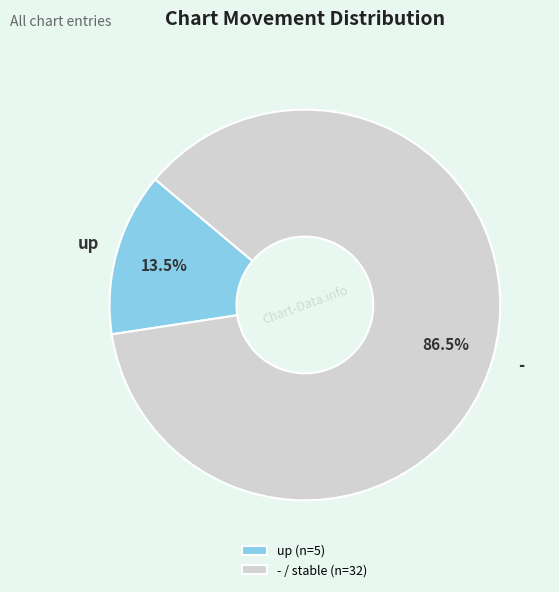

How many segments does this pie chart have?

2